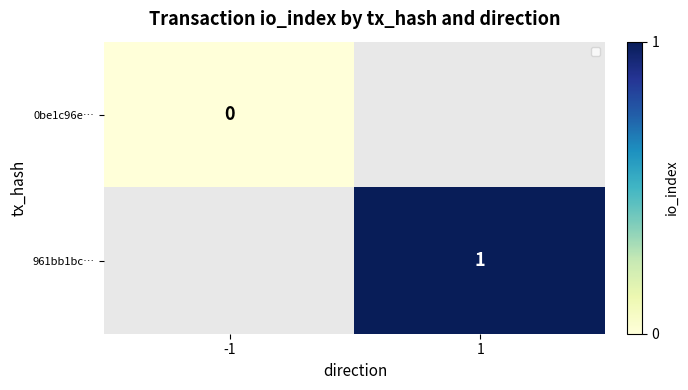

List the labels in order of 0be1c96e… value, largest first.

-1, 1